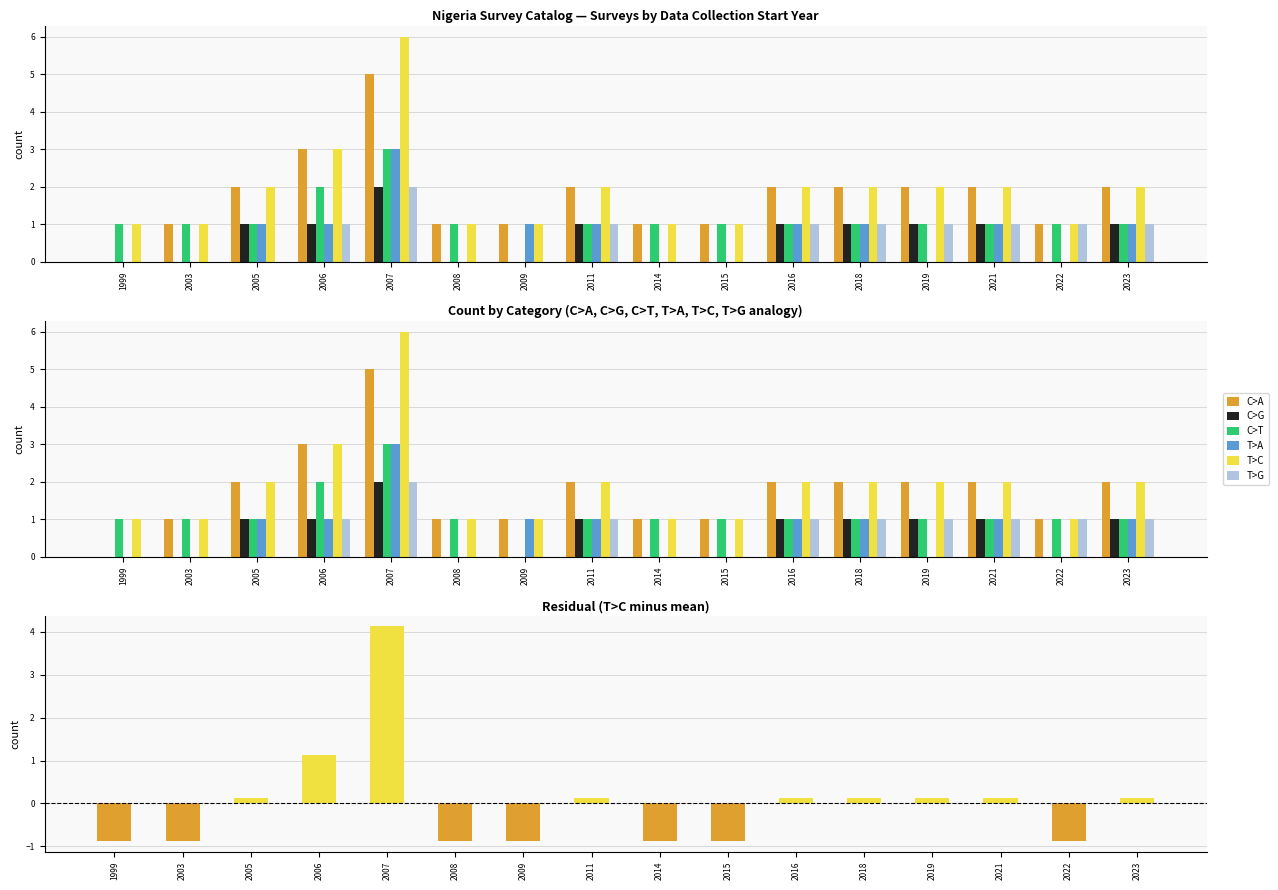

How many data points in T>G are above 1?

1